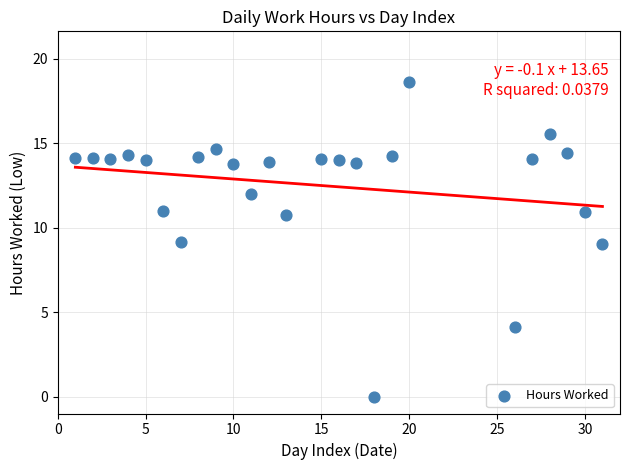

What is the range of X values (max minus min)?

30.0